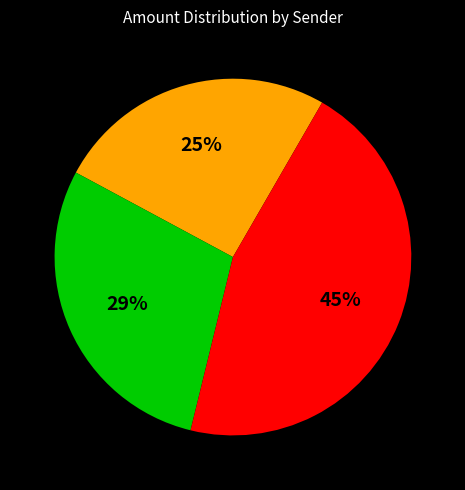

To the nearest percent, what is the average slice percentage?

33%